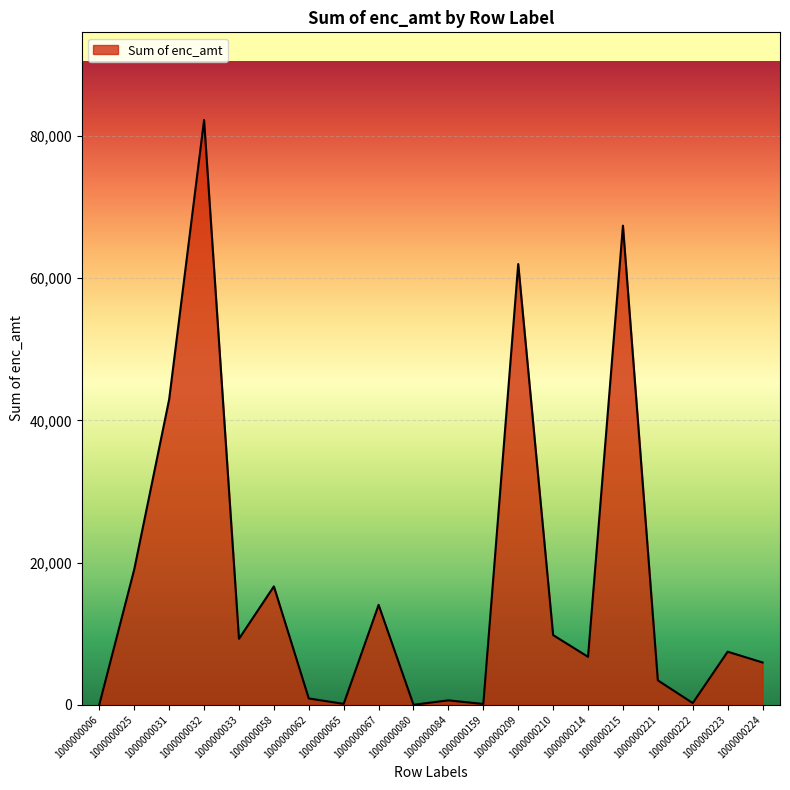

The value at 1000000224 is 1836.7. True or false?

False